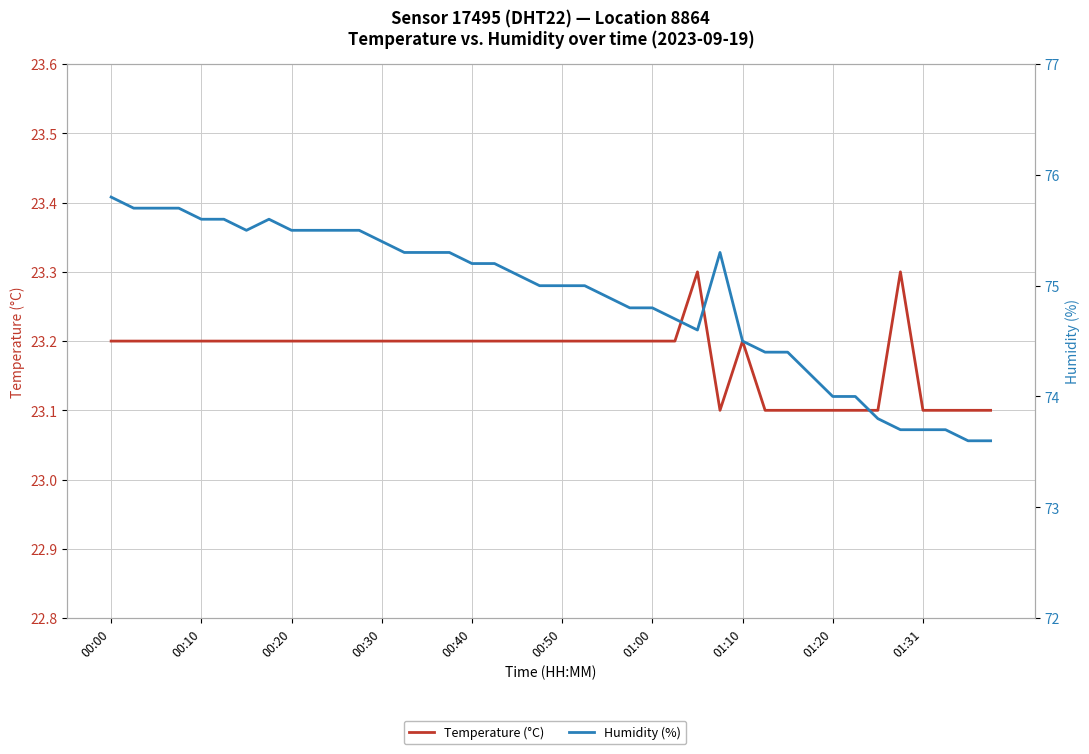

At which category does Temperature (°C) reach its first local peak?

26